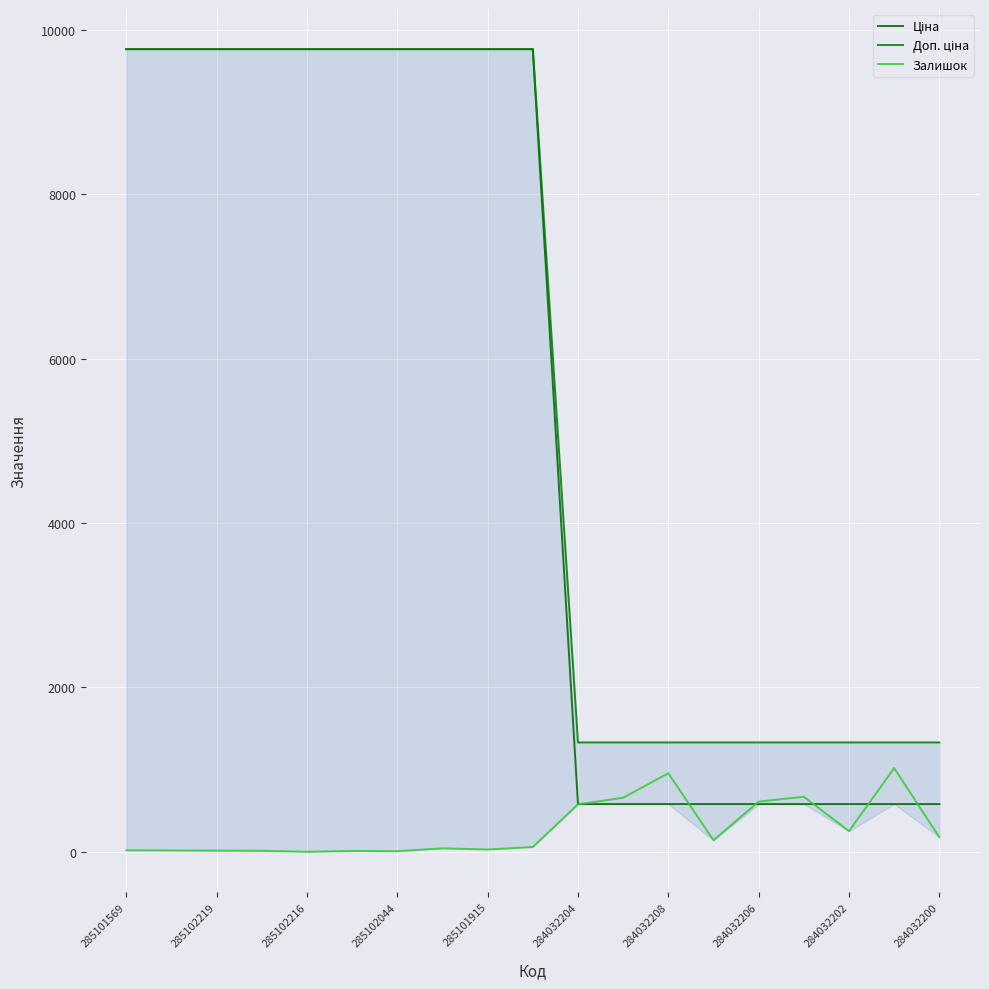

True or false: Залишок has a value of 643.2 at 285102216.

False